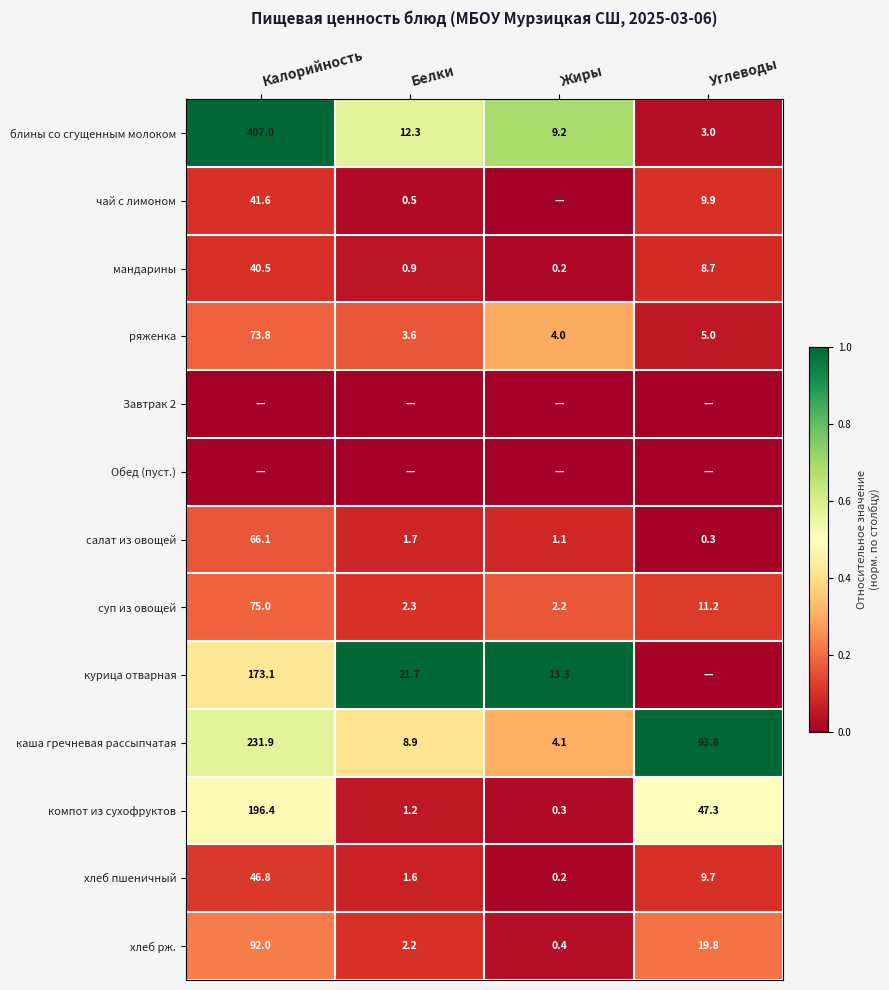

Is the value of суп из овощей at Углеводы greater than the value of компот из сухофруктов at Белки?

Yes